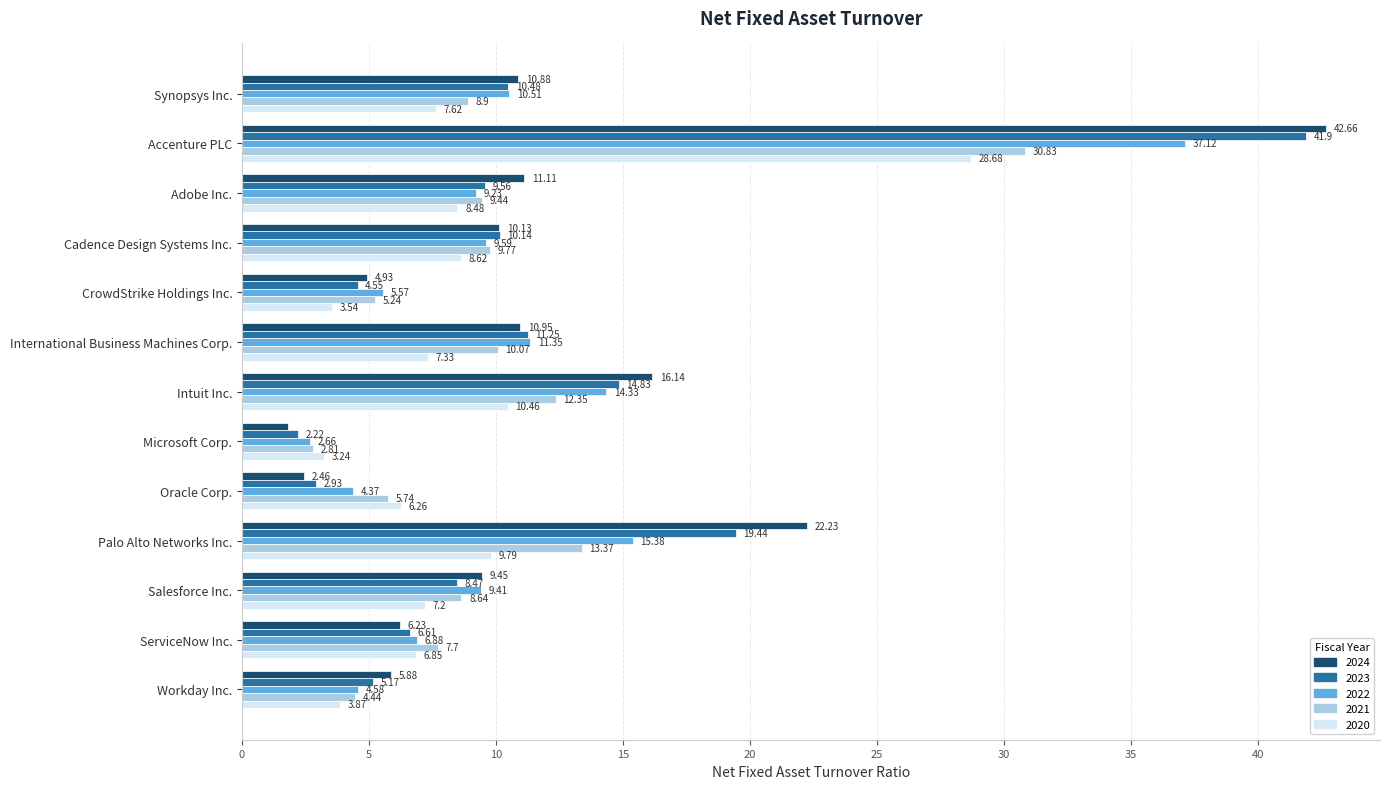

How many categories are shown in the chart?

13